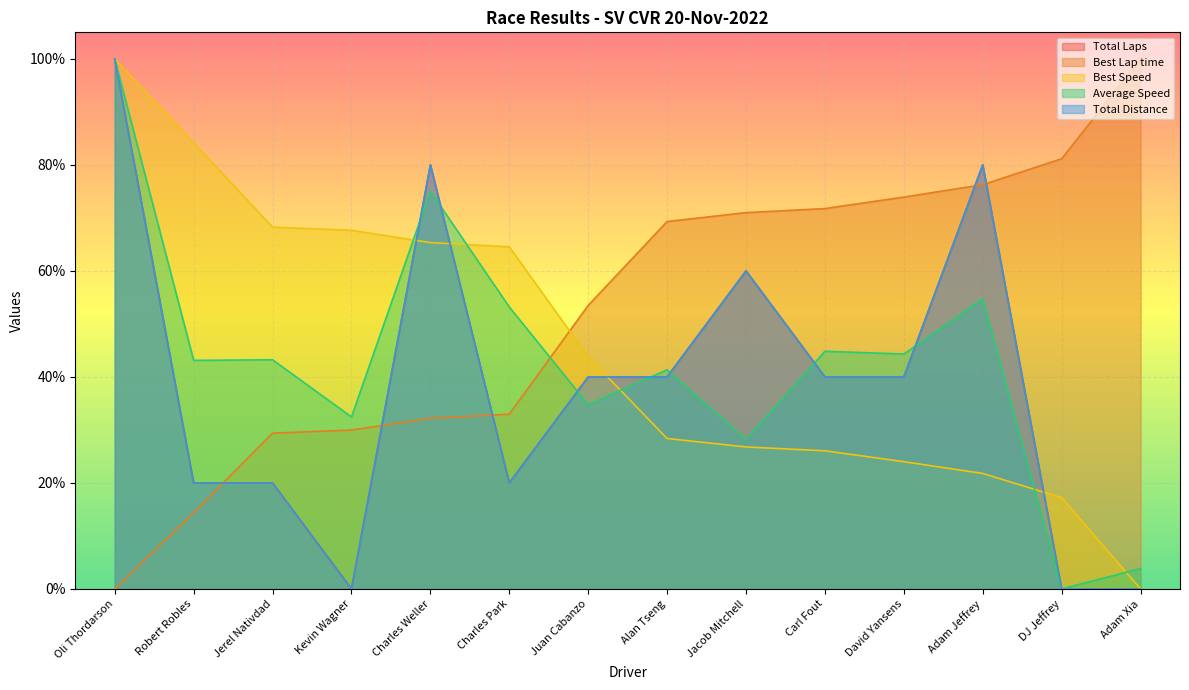

What is the label of the 4th point from the left?

Kevin Wagner